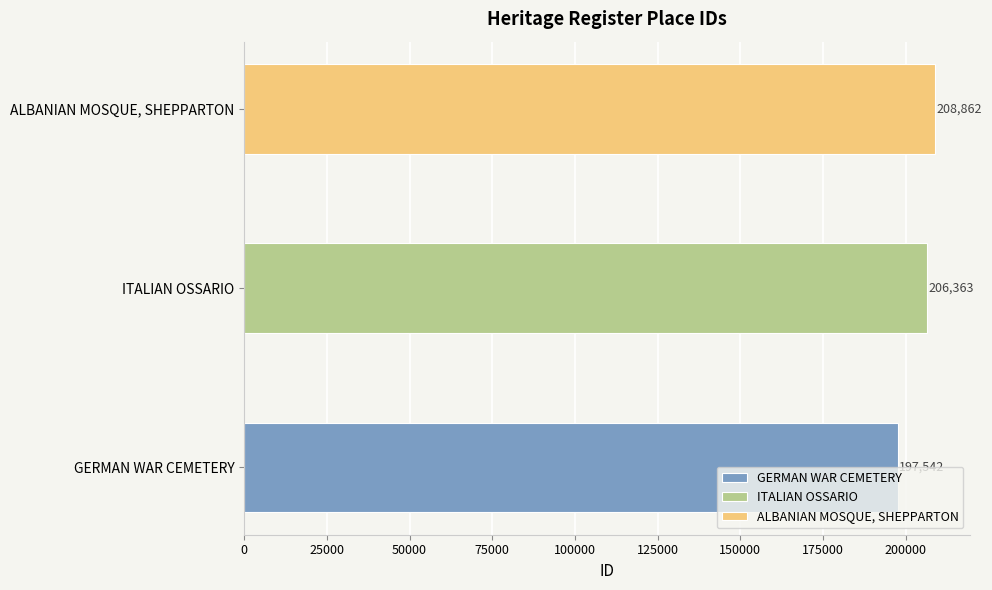

What is the value of the 2nd bar from the left?

206363